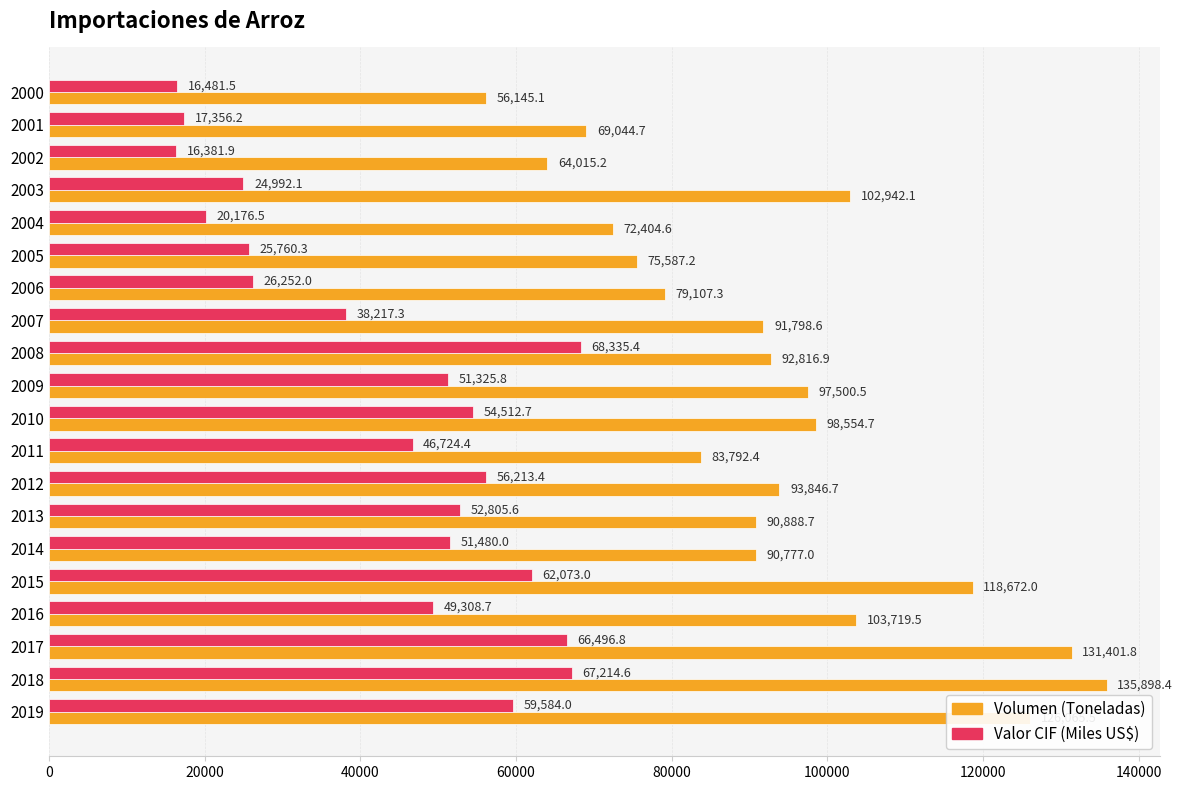

At which label is Valor CIF (Miles US$) closest to 42358?

2007